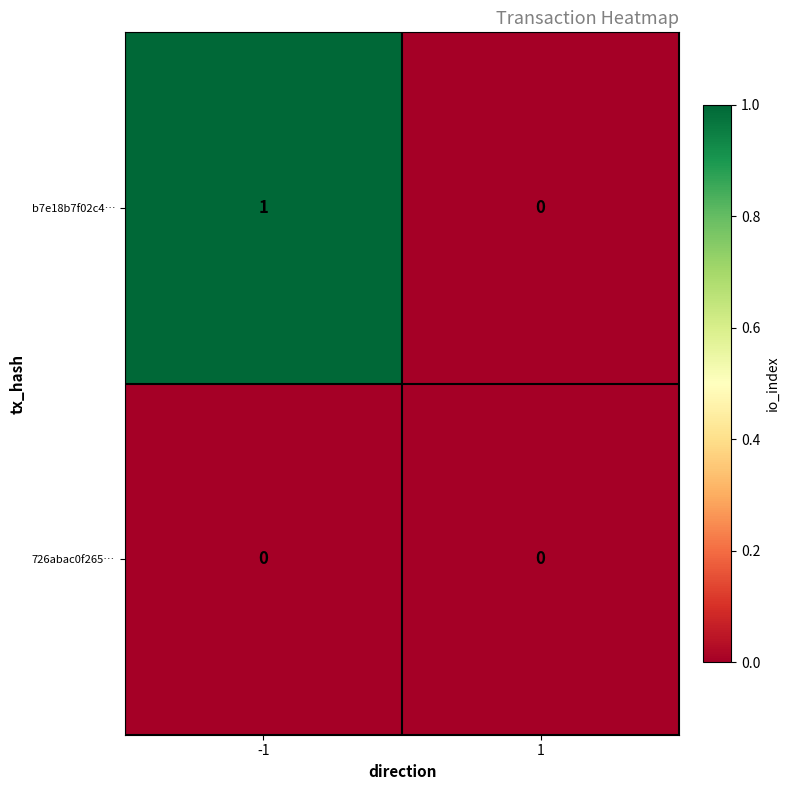

Between -1 and 1, which series saw the biggest shift?

b7e18b7f02c4…